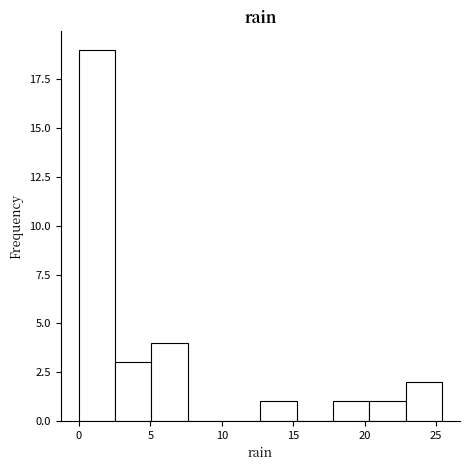

Reading left to right, list every bar in this chart as the range it spans on the x-axis followed by its height. Neither the bar edges nor the heights are printed on the chart, so give them approximately, as read against the axes.

0.0 to 2.5: 19
2.5 to 5.0: 3
5.0 to 7.5: 4
7.5 to 10.0: 0
10.0 to 12.5: 0
12.5 to 15.0: 1
15.0 to 18.0: 0
18.0 to 20.5: 1
20.5 to 23.0: 1
23.0 to 25.5: 2